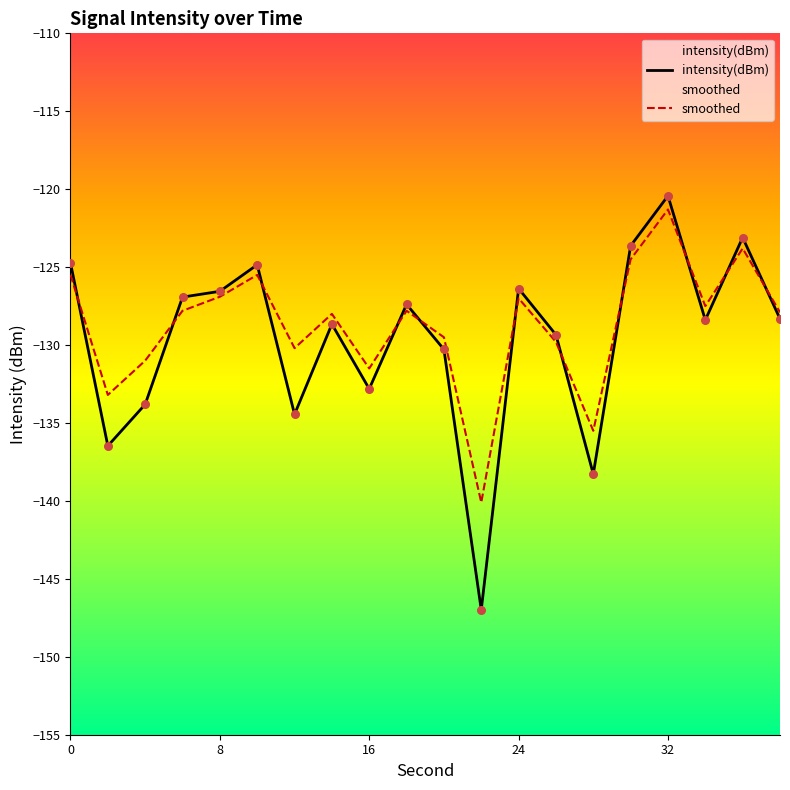

Which series has the largest Y range (max minus min)?

intensity(dBm)